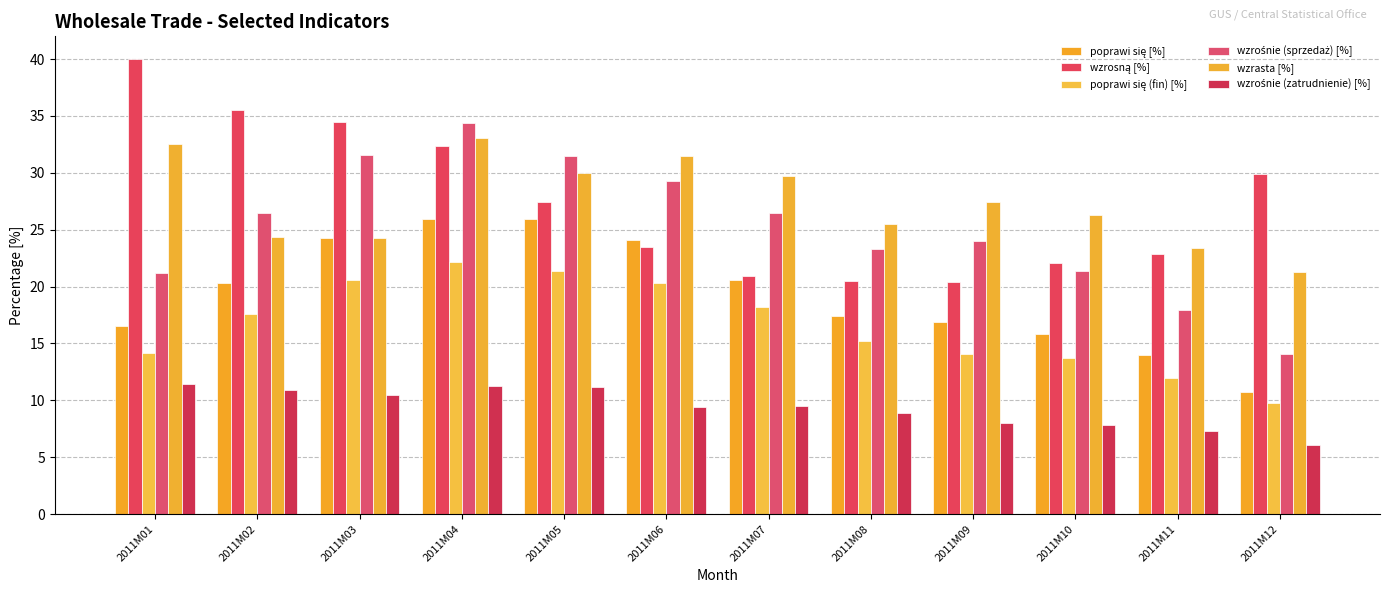

How many bars are there in each group?

6